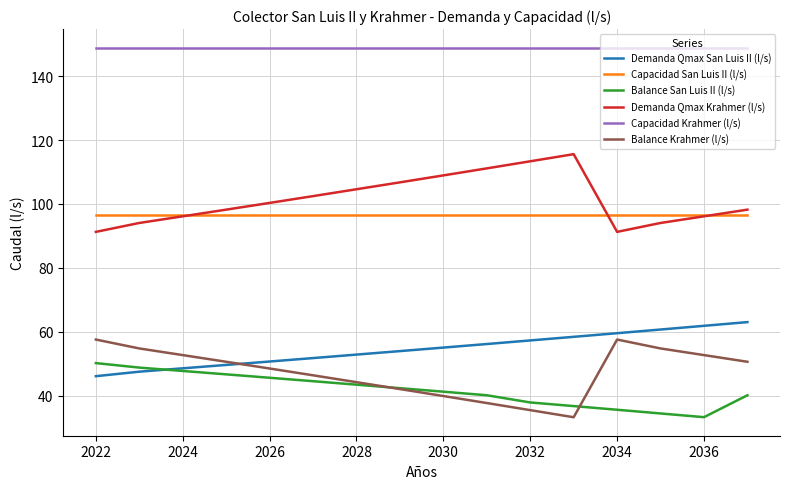

What is the lowest value of the Balance Krahmer (l/s) series?

33.3